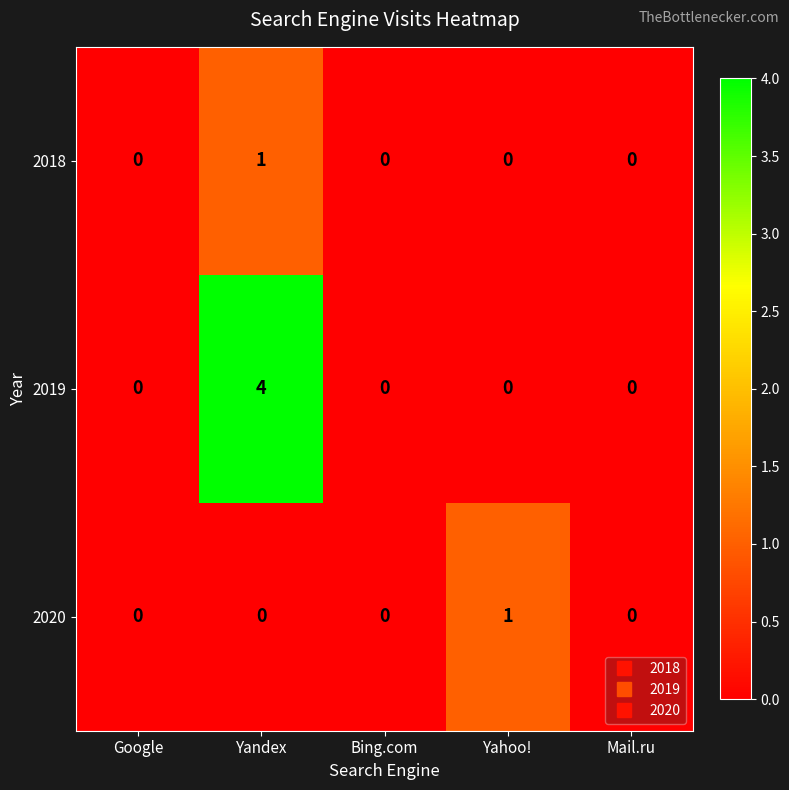

Count the number of data series in this chart.

3